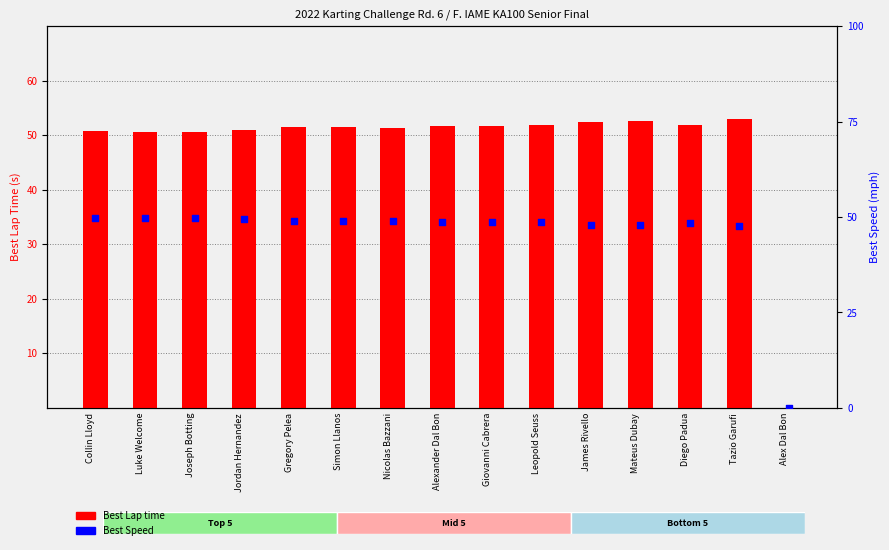

Which series has the largest total across all categories?

Best Lap time